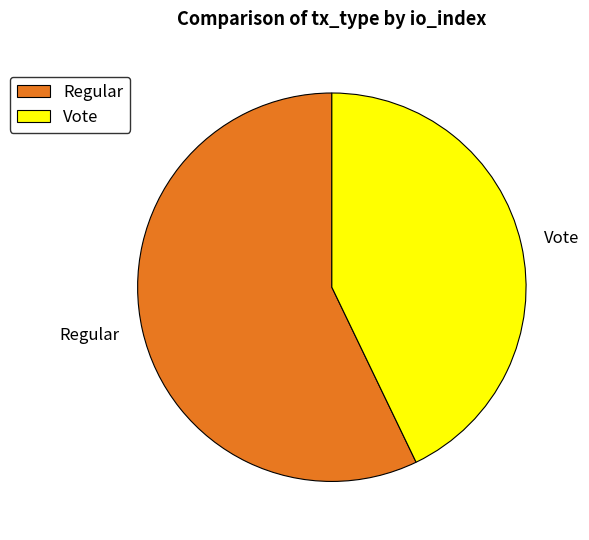

What is the smallest slice in the pie chart?

Vote